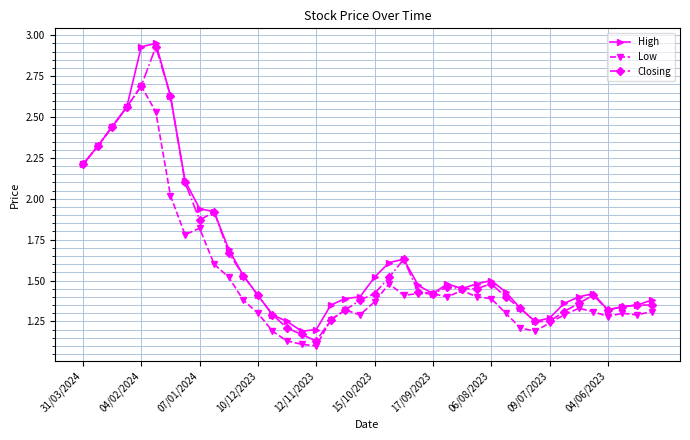

What is the maximum value for Low?

2.7